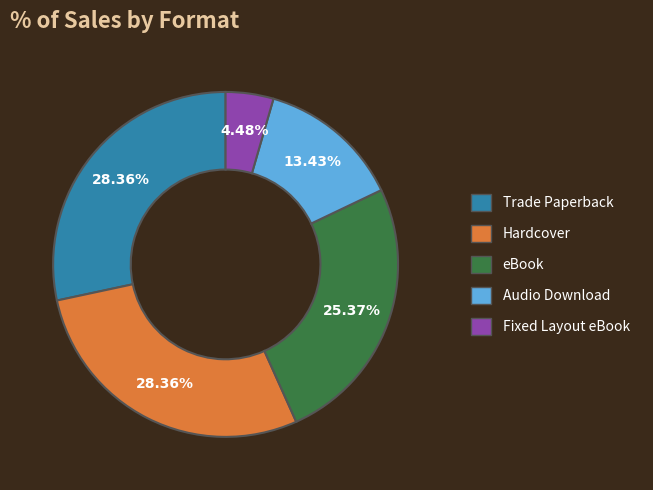

What percentage is NOT represented by Trade Paperback?

71.6%